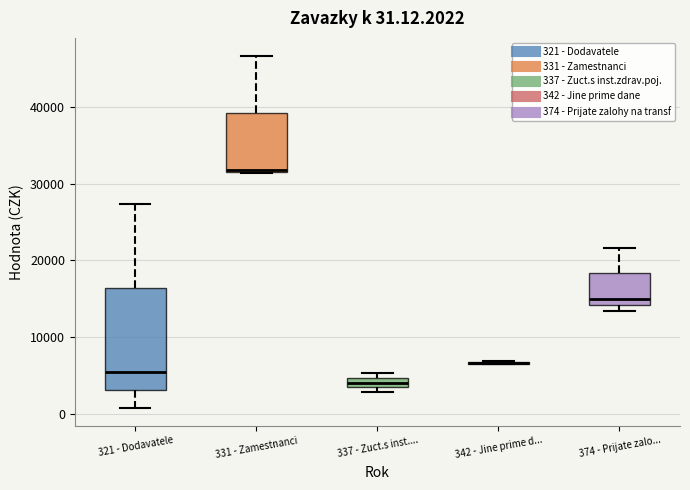

Comparing the boxes themselves (not the whiskers), which one is the tallest?

321 - Dodavatele